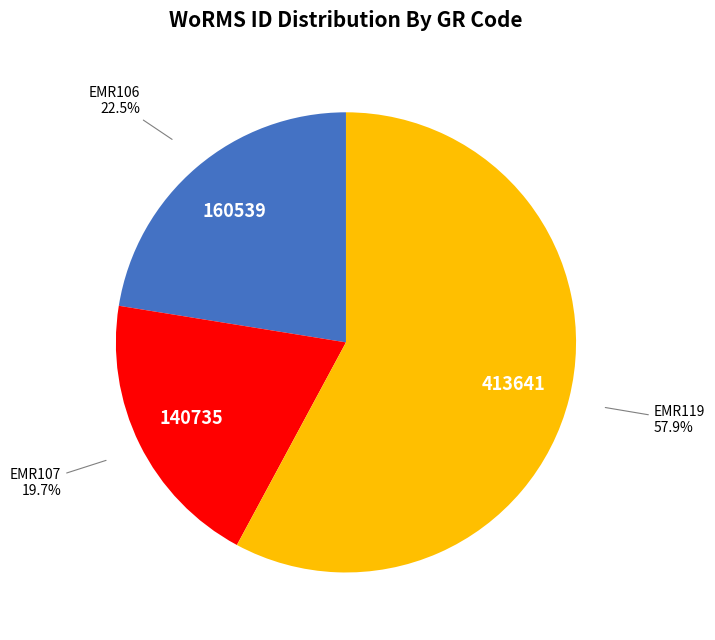

True or false: EMR119 accounts for 64% of the total.

False